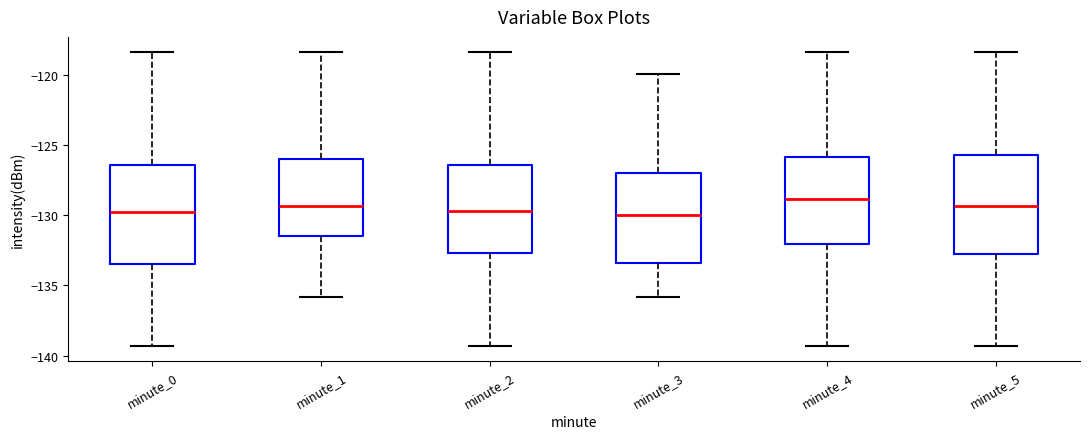

Reading left to right, read every box against the y-axis: the position of its median line, the range the box covers, and the ends of its whiskers. The values are not printed on the chart, so give them approximately, as read against the axis.

minute_0: median -130.0, box -133.5 to -126.5, whiskers -139.5 to -118.5
minute_1: median -129.5, box -131.5 to -126.0, whiskers -136.0 to -118.5
minute_2: median -129.5, box -132.5 to -126.5, whiskers -139.5 to -118.5
minute_3: median -130.0, box -133.5 to -127.0, whiskers -136.0 to -120.0
minute_4: median -129.0, box -132.0 to -126.0, whiskers -139.5 to -118.5
minute_5: median -129.5, box -133.0 to -125.5, whiskers -139.5 to -118.5